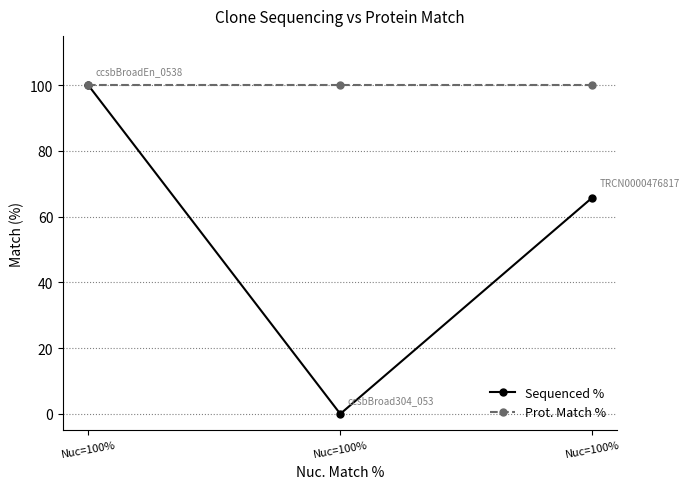

How many values in the Sequenced % series are below 65?

1